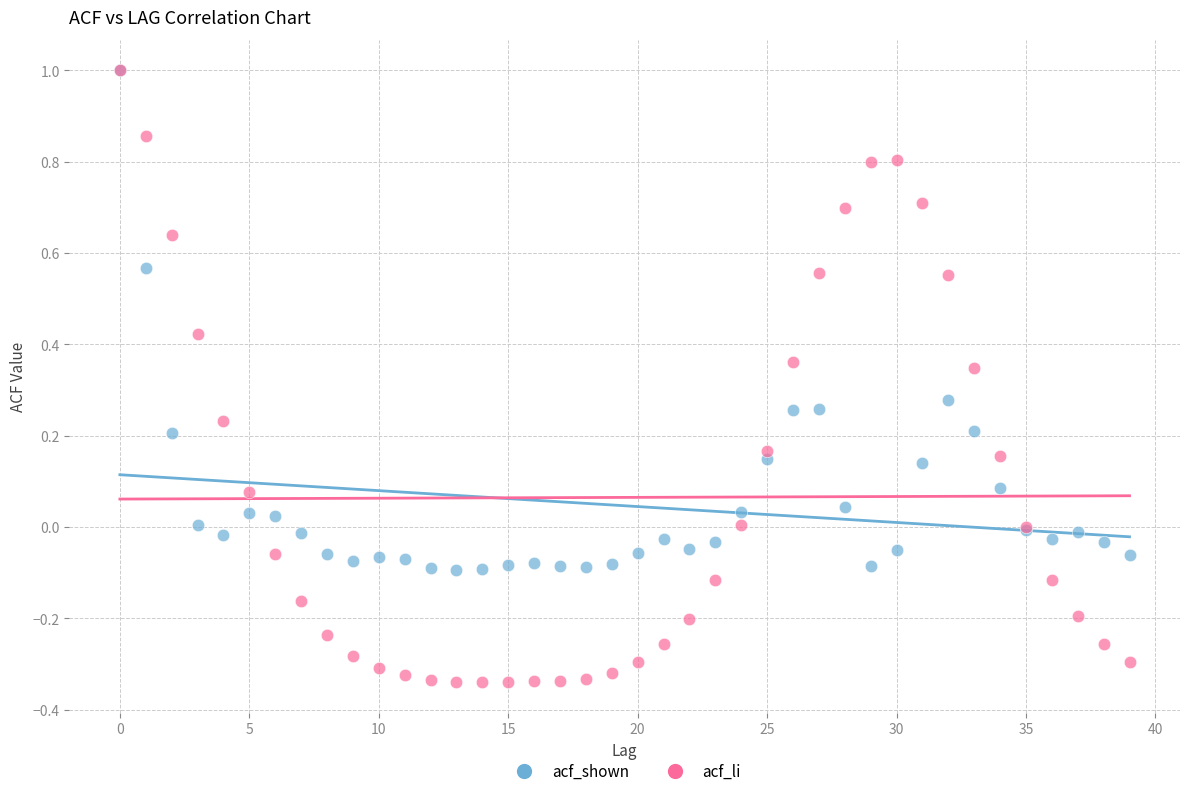

What are all the series names shown in the legend?

acf_shown, acf_li